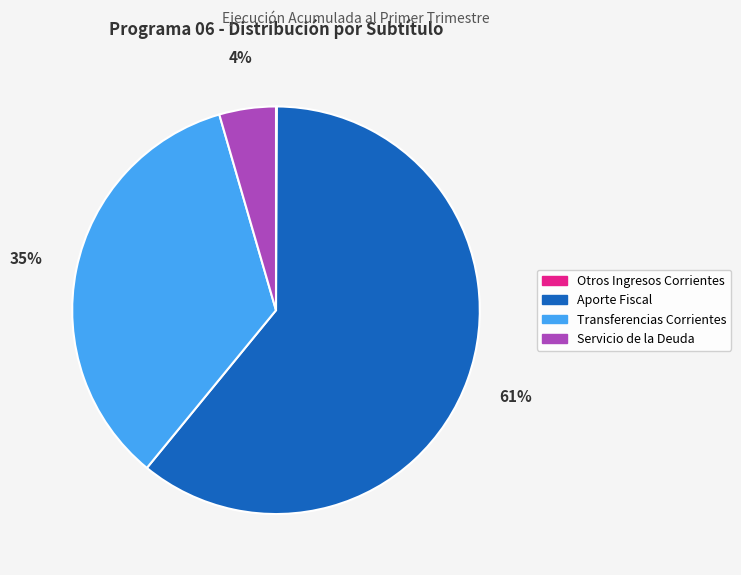

To the nearest percent, what is the average slice percentage?

25%